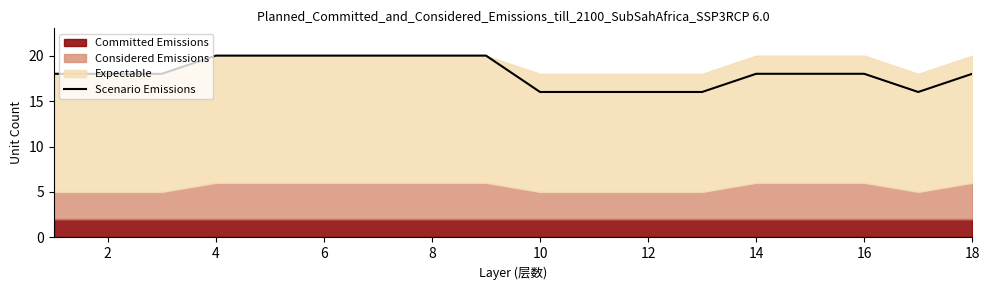

What is the lowest value of the Scenario Emissions series?

16